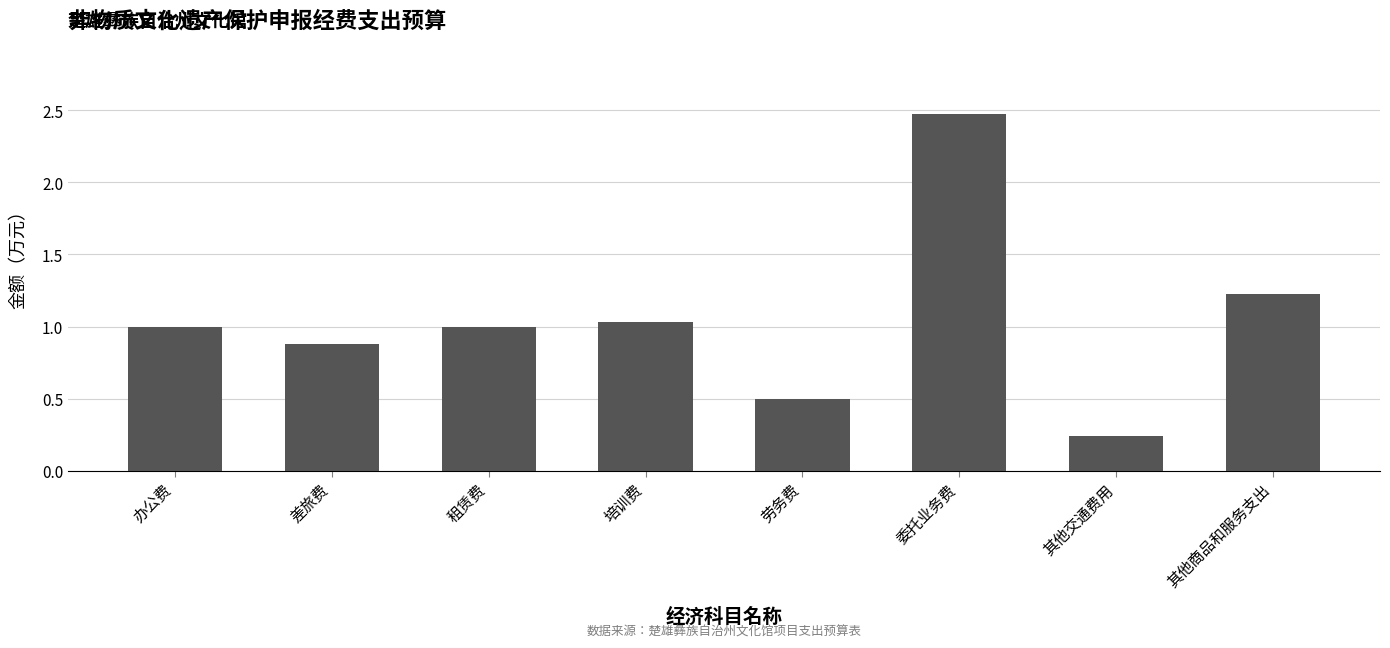

How many series are shown in this chart?

1